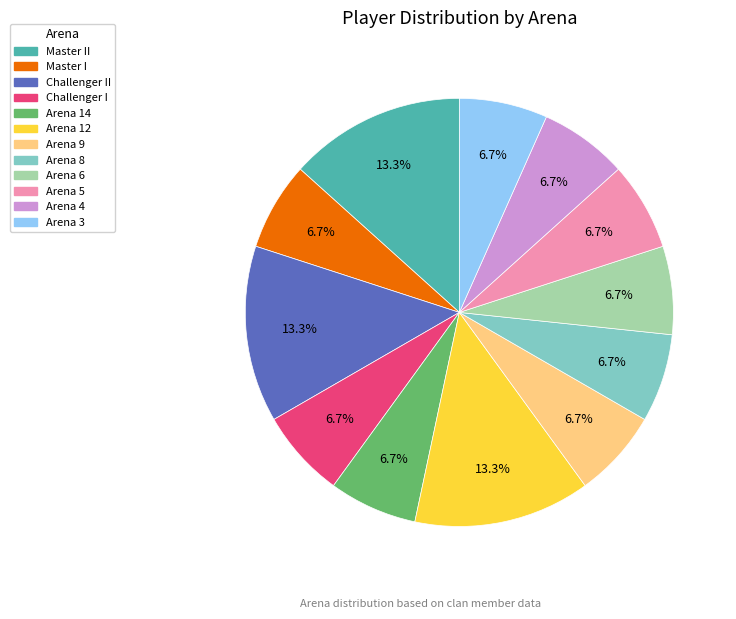

How many segments does this pie chart have?

12